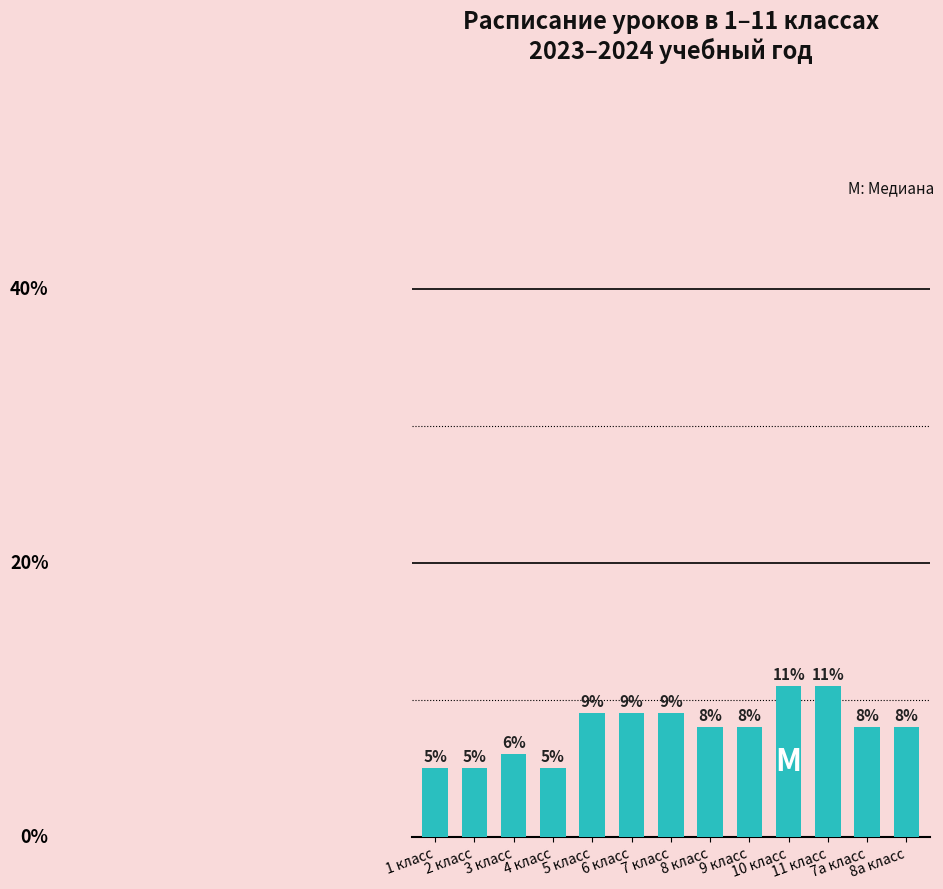

What is the ratio of the value at 2 класс to the value at 7а класс?

0.6